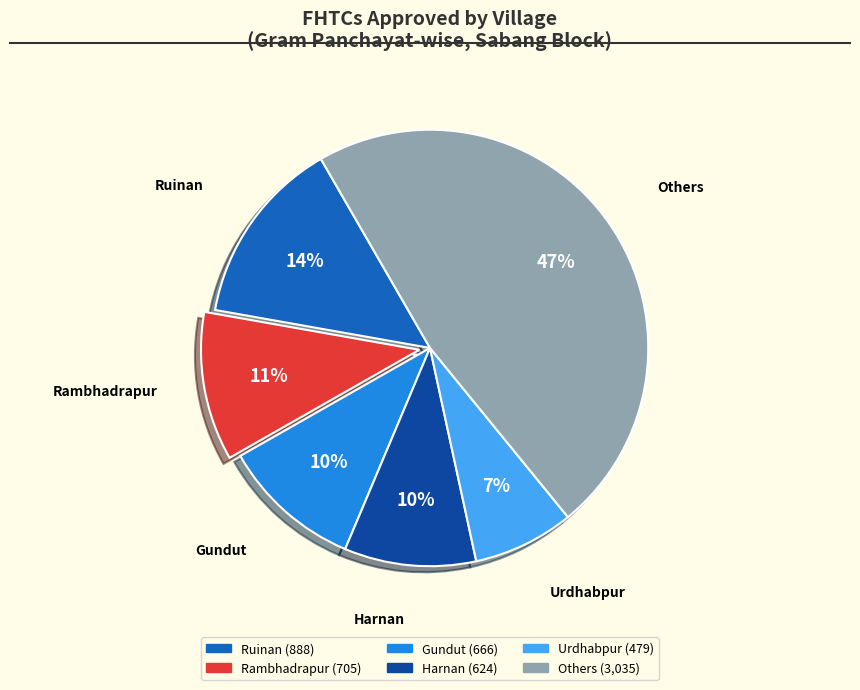

To the nearest percent, what is the average slice percentage?

17%